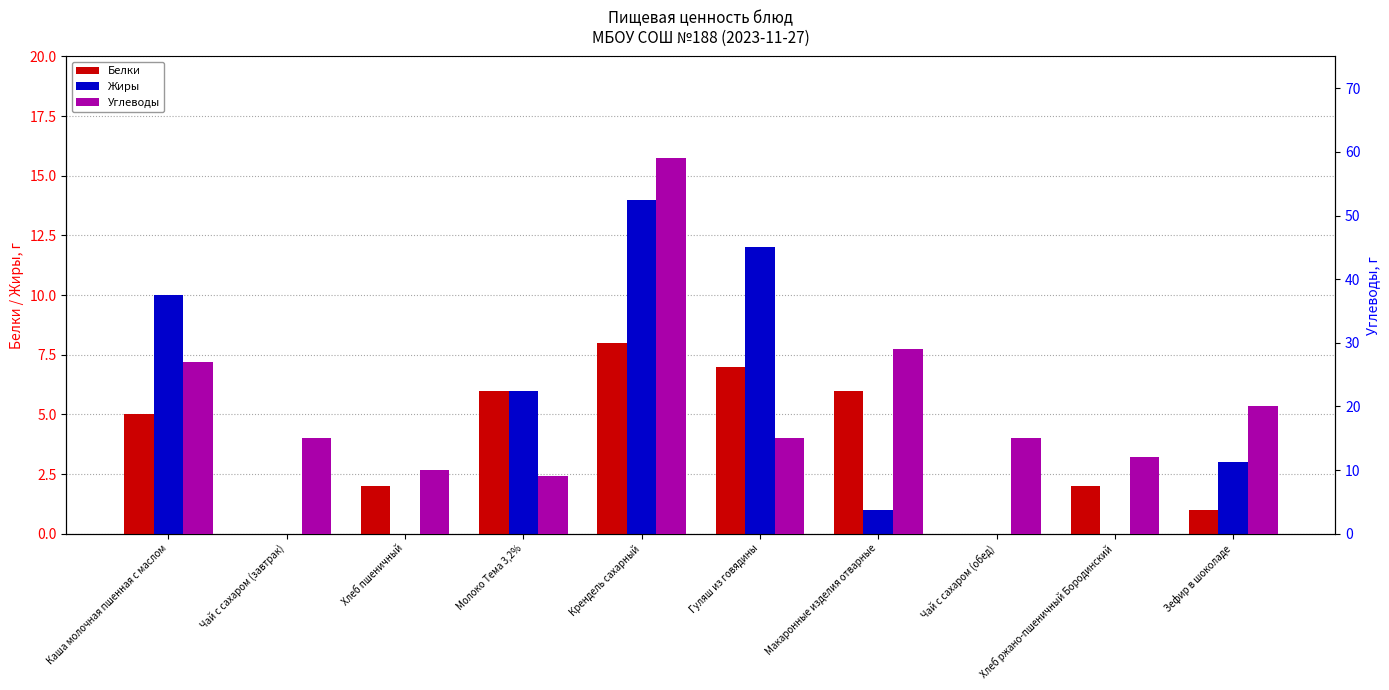

At which category is the sum across all series the highest?

Крендель сахарный